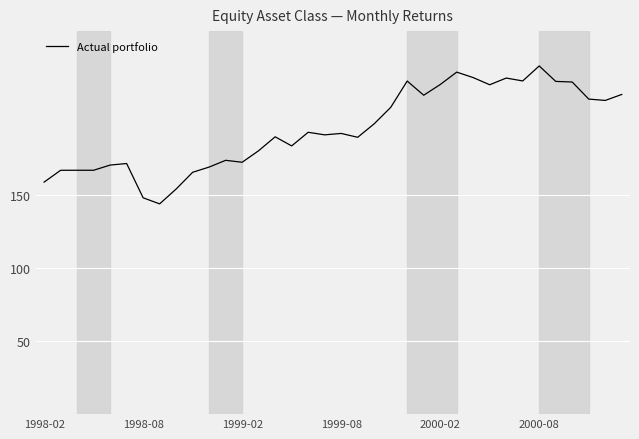

What is the difference between the second highest and minimum values?

90.3